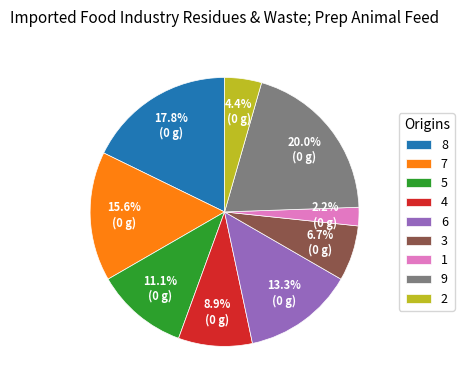

Which category has the biggest portion of the pie?

9